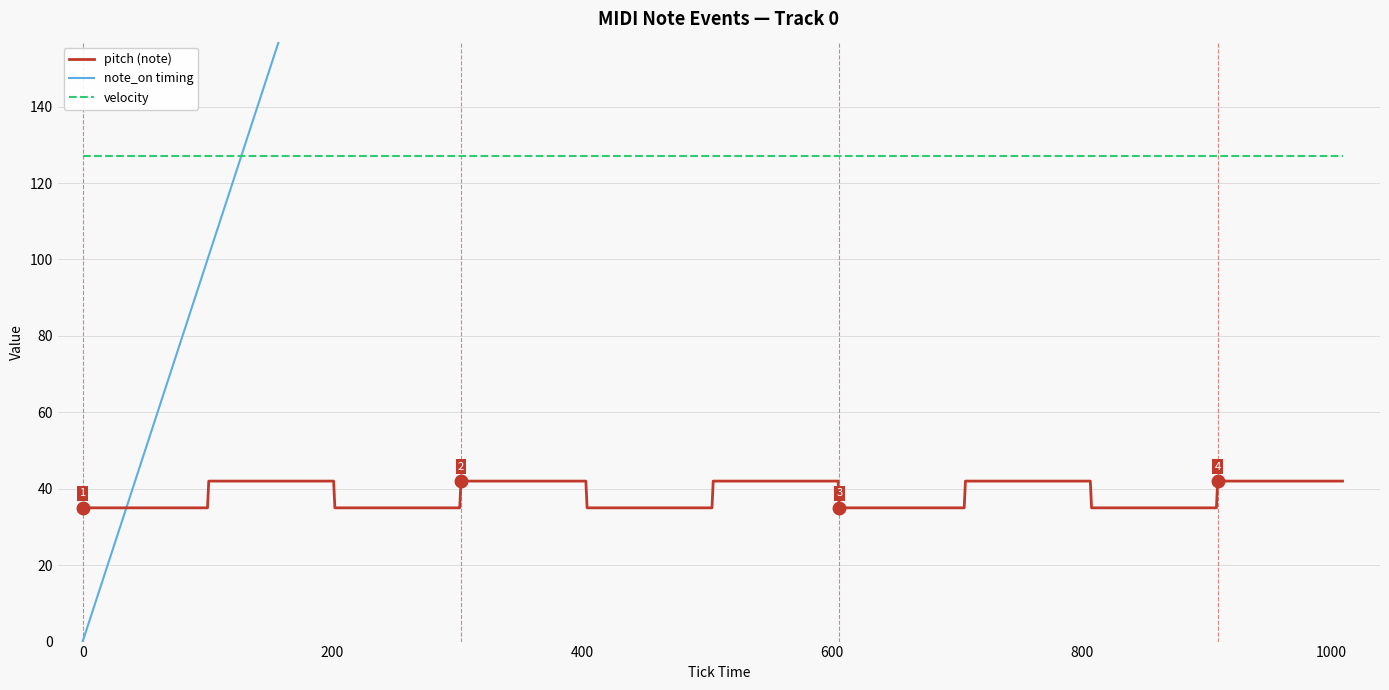

List the series in order of their peak value, lowest first.

pitch (note), velocity, note_on timing